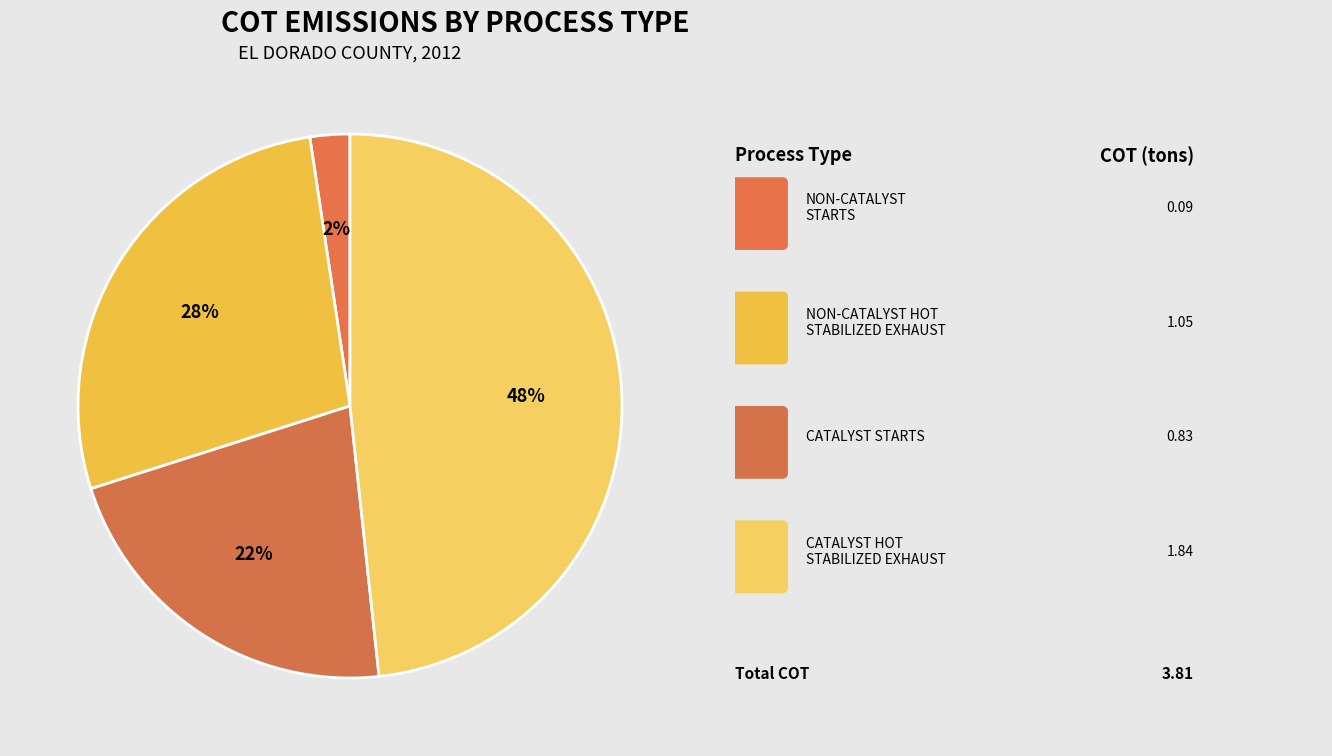

Count the number of slices in the pie.

4